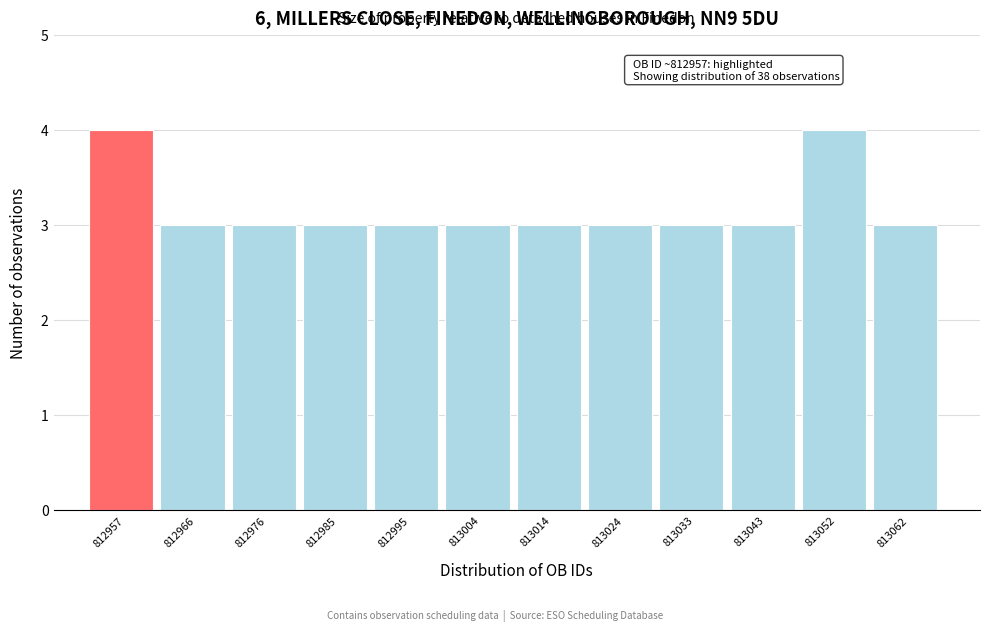

Reading left to right, extract all data points from this chart.

4	3	3	3	3	3	3	3	3	3	4	3